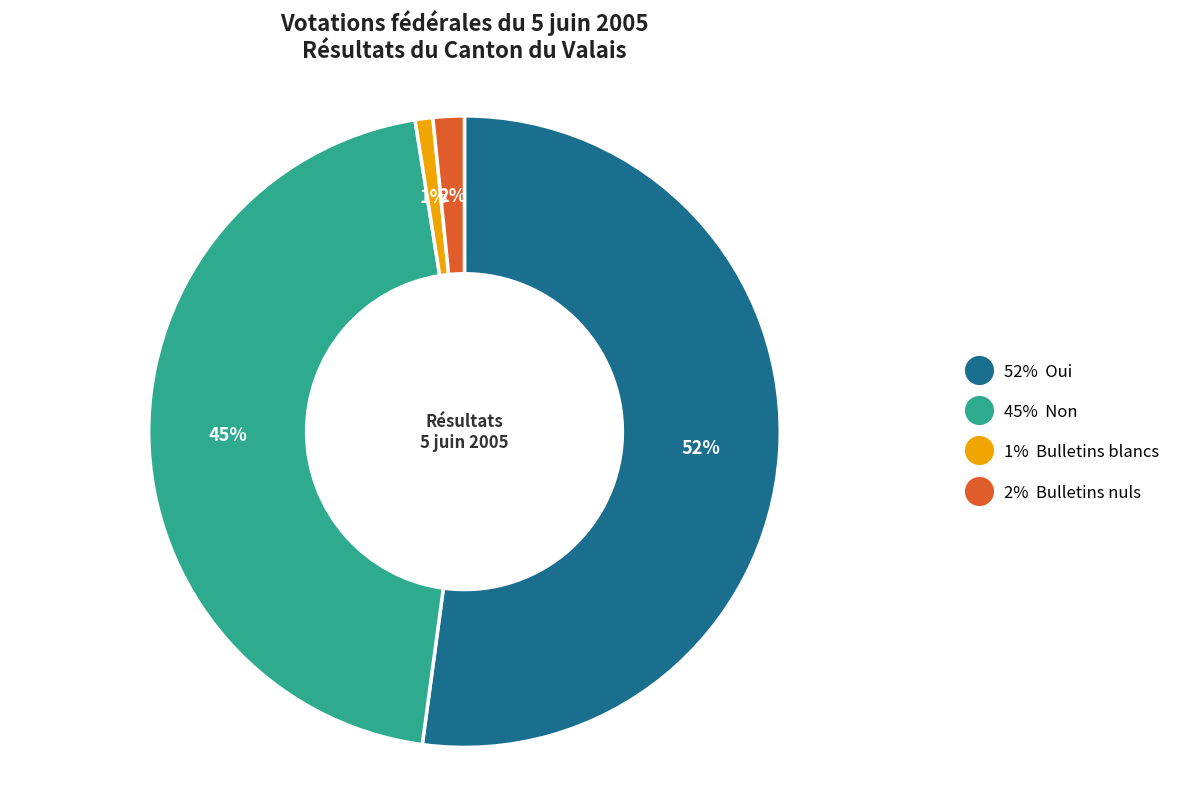

Is there a majority slice in this chart?

Yes